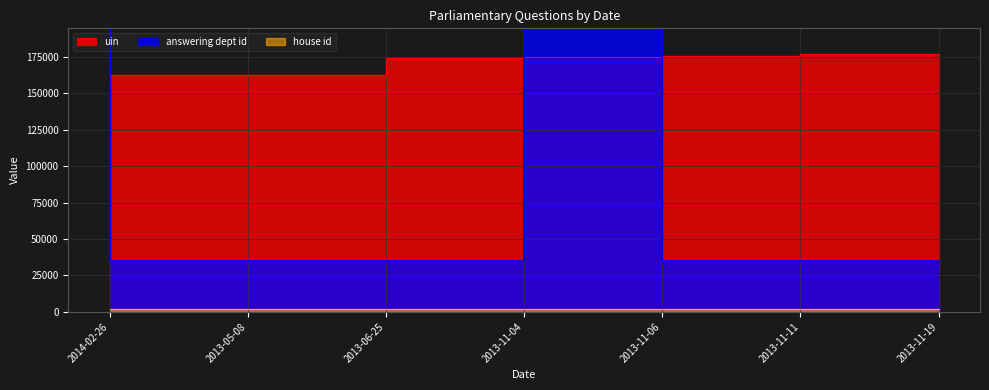

Does the chart have visible grid lines?

Yes